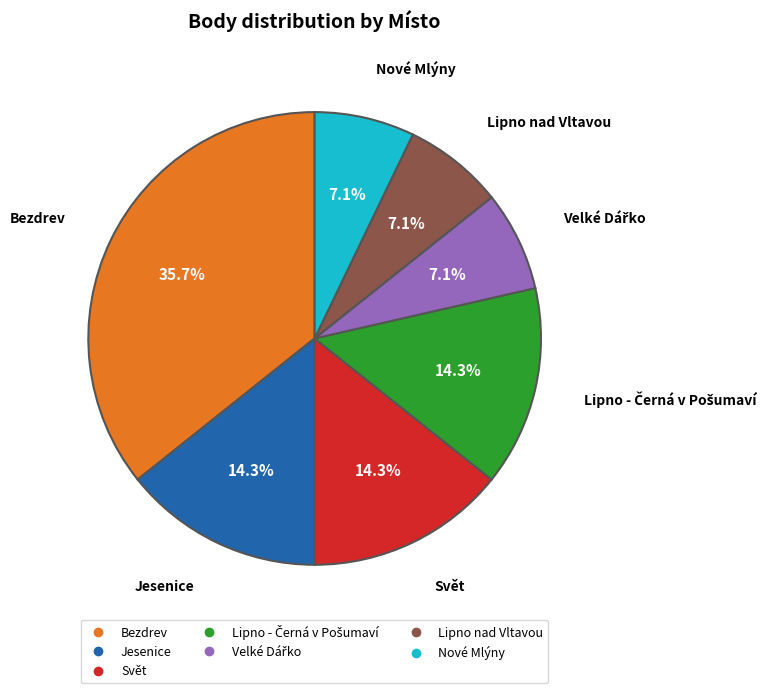

Is Nové Mlýny the majority of the pie?

No